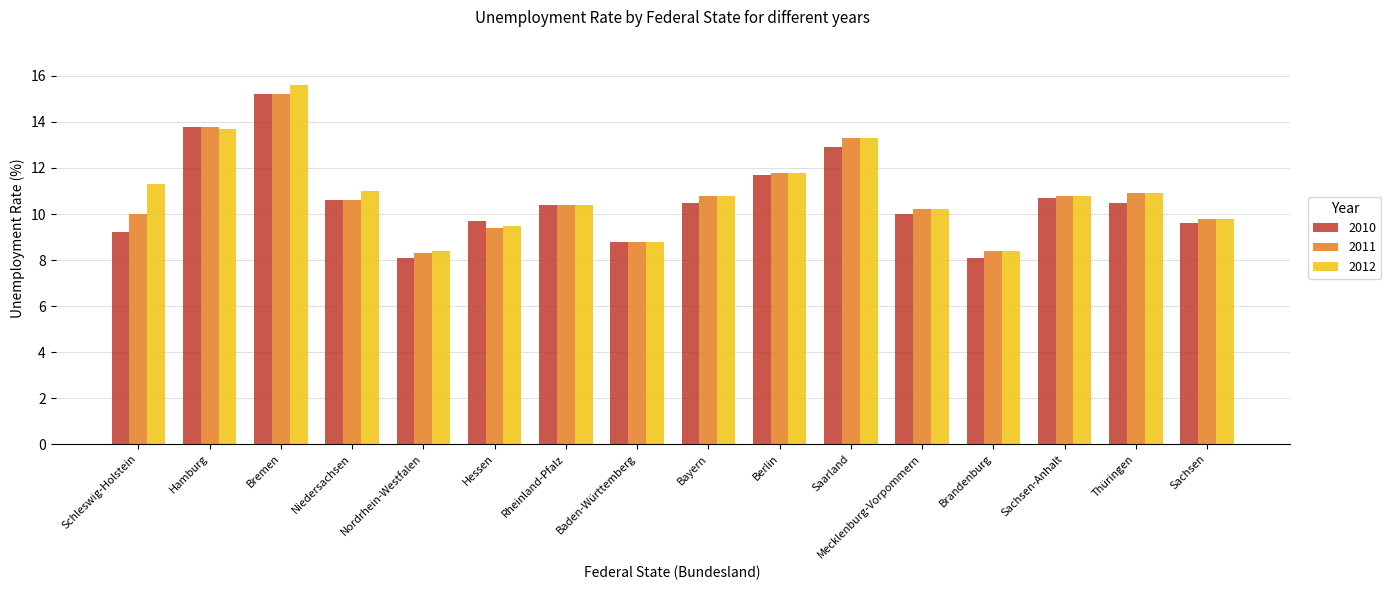

How many data points in 2012 are less than 10?

5